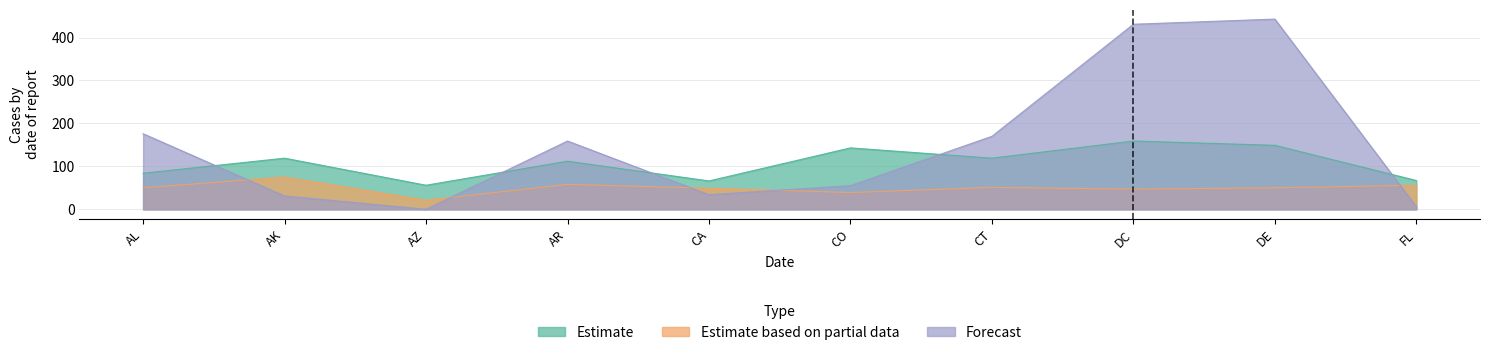

Reading left to right, extract all data points from this chart.

Estimate: AL=84	AK=119	AZ=56	AR=112	CA=66	CO=143	CT=119	DC=159	DE=149	FL=67
Estimate based on partial data: AL=50	AK=75	AZ=21	AR=58	CA=49	CO=39	CT=51	DC=47	DE=50	FL=56
Forecast: AL=176	AK=31	AZ=0	AR=159	CA=34	CO=55	CT=170	DC=431	DE=443	FL=6